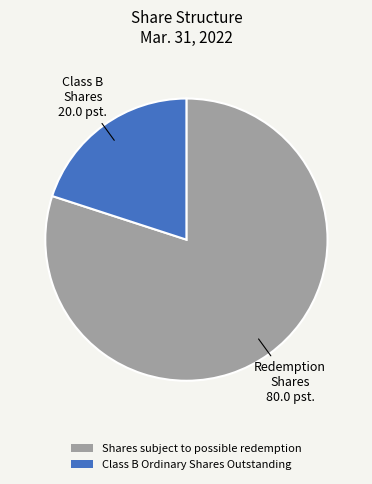

Combined, do Class B Ordinary Shares Outstanding and Shares subject to possible redemption account for over 50%?

Yes